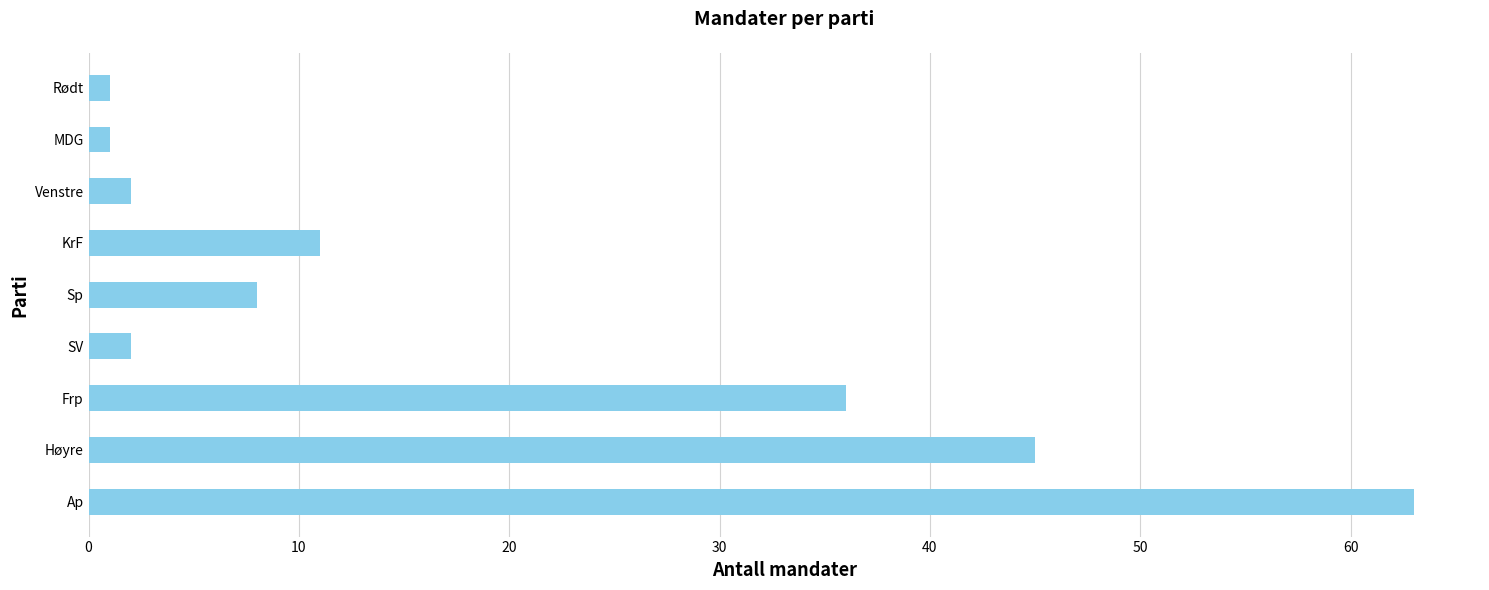

How many data points does each series have?

9